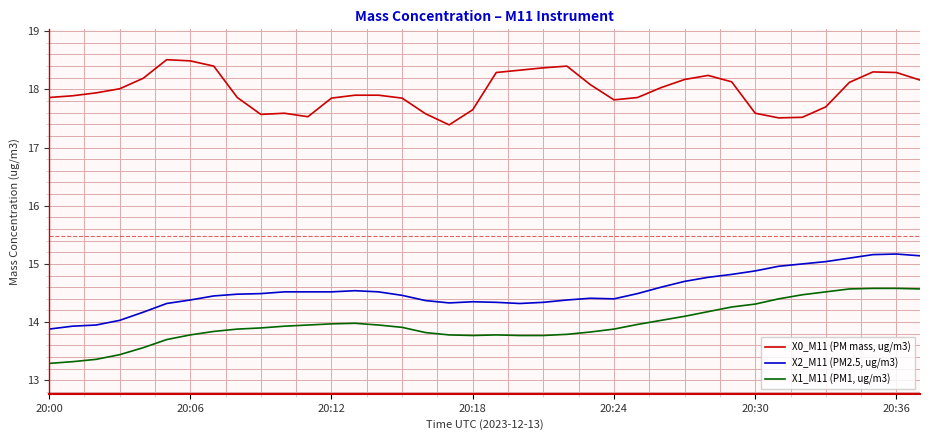

What is the smallest value displayed?

13.3